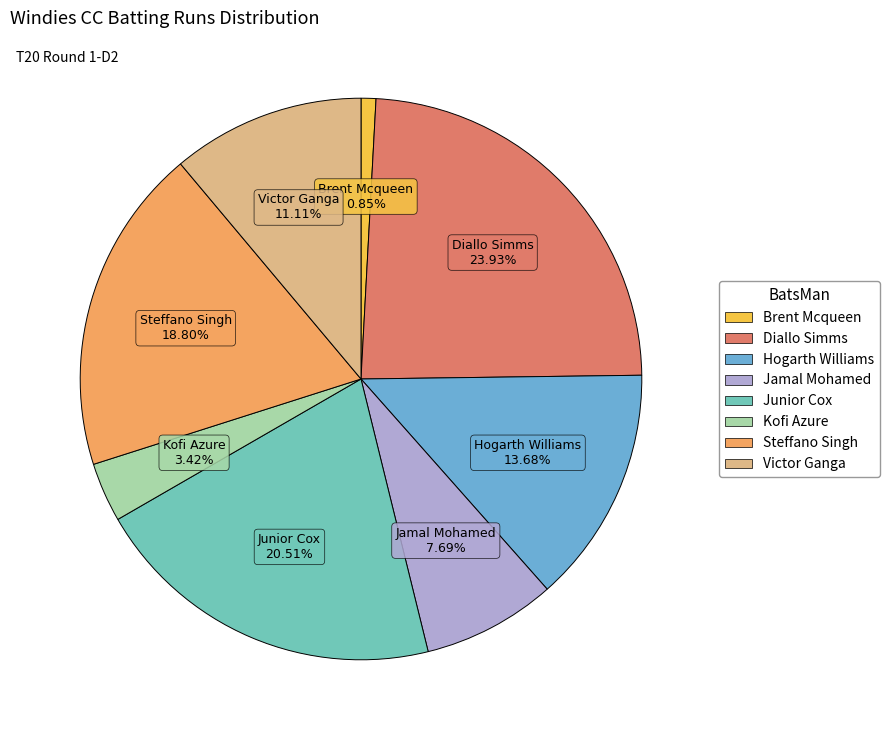

How many slices are in this pie chart?

8